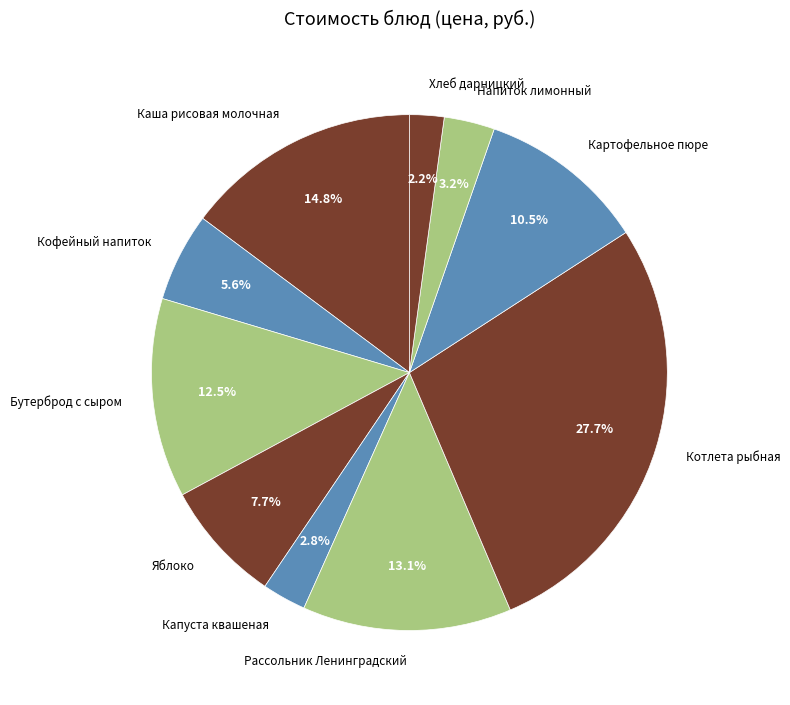

Is there a majority slice in this chart?

No